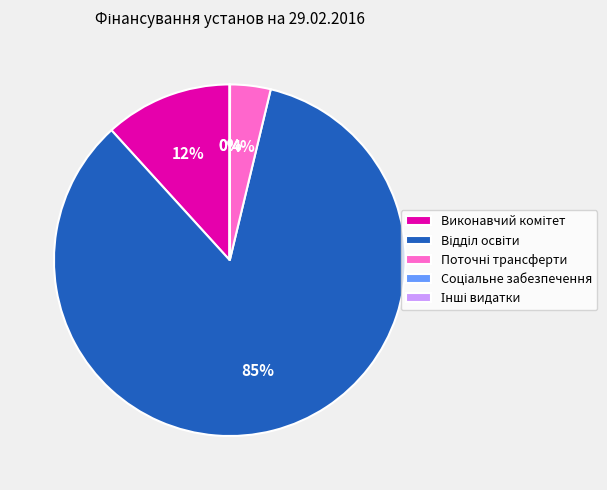

Does any single category account for the majority?

Yes